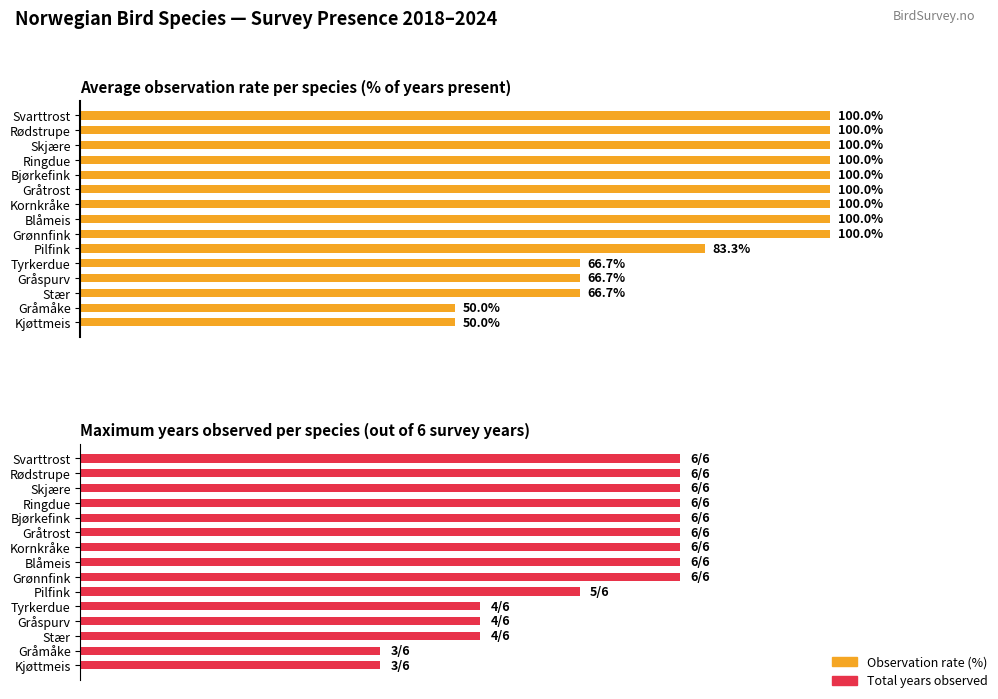

How many bars are there in each group?

2